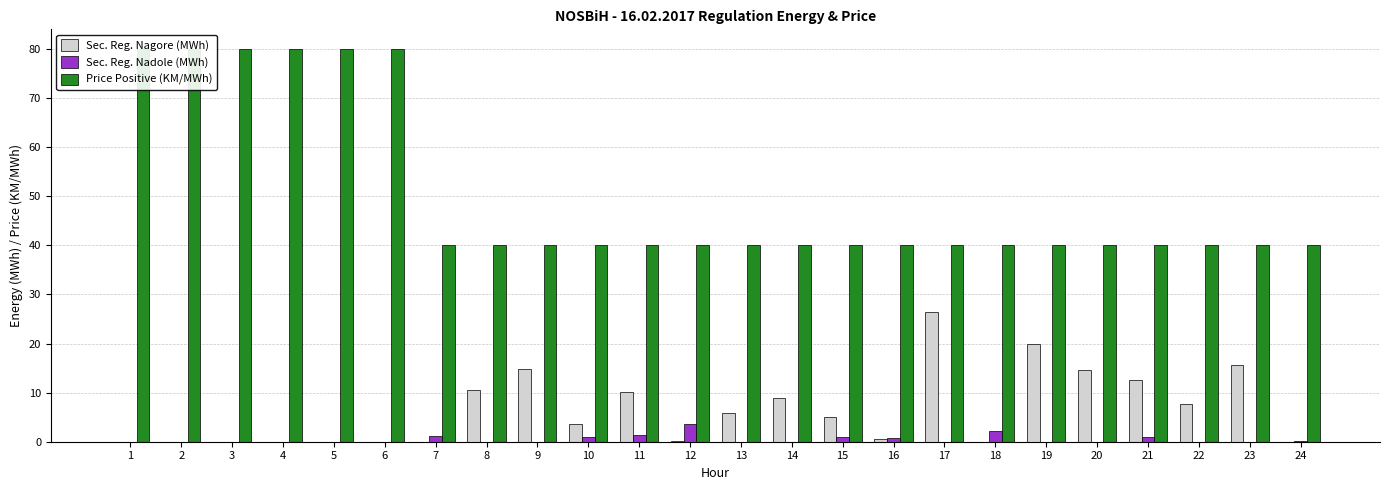

What is the sum of all Price Positive (KM/MWh) values?

1200.0